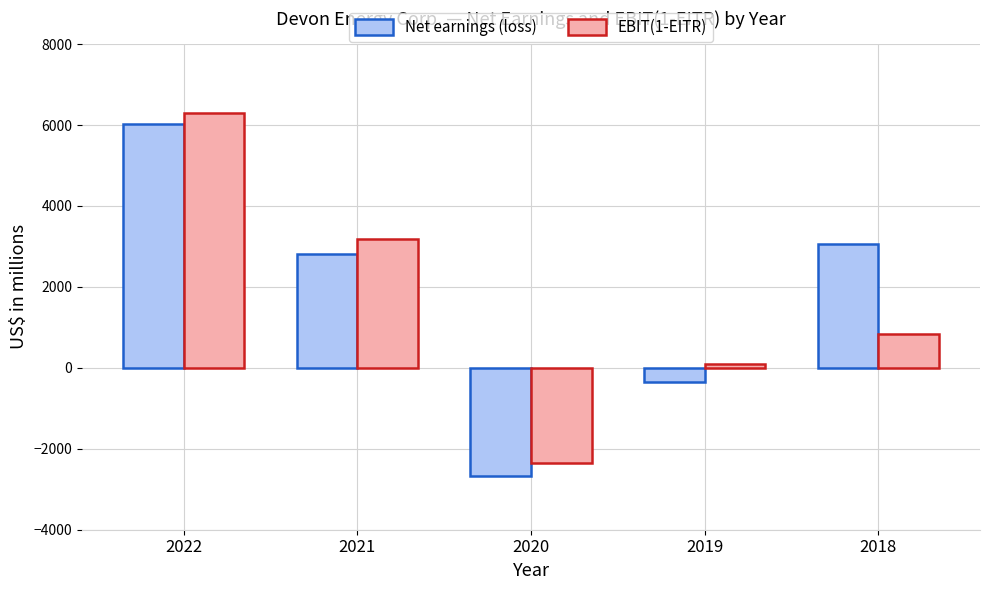

How many data points in Net earnings (loss) are less than 2813?

2